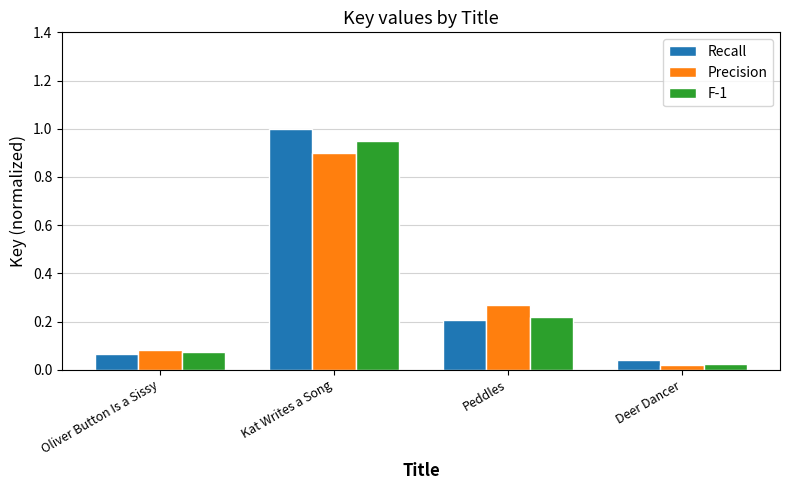

Where is Recall nearest to the value 0?

Deer Dancer